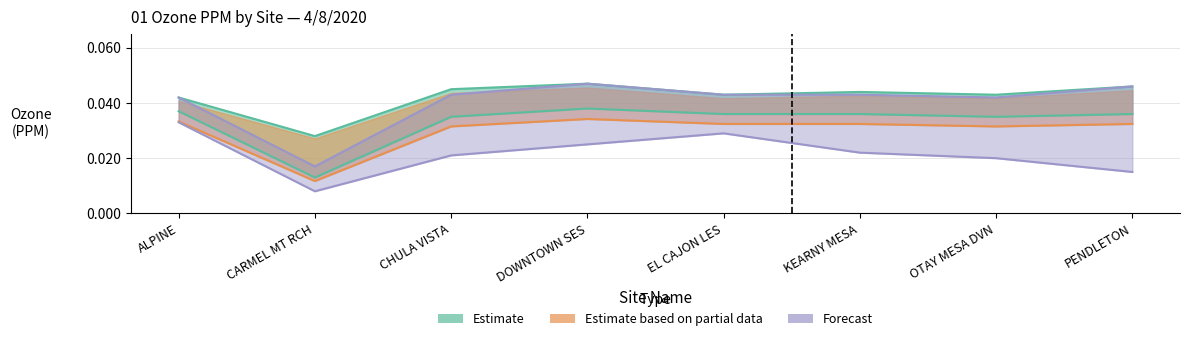

At how many categories does at least one series exceed 0?

8